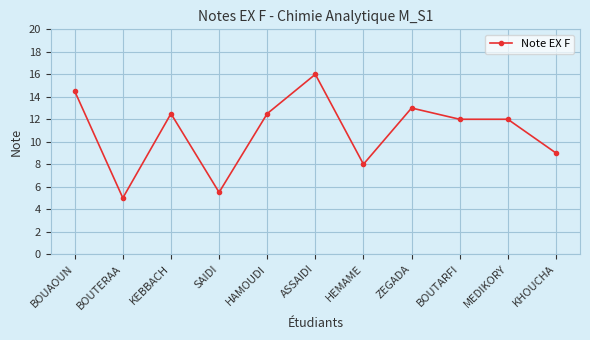

What is the maximum value shown in the chart?

16.0